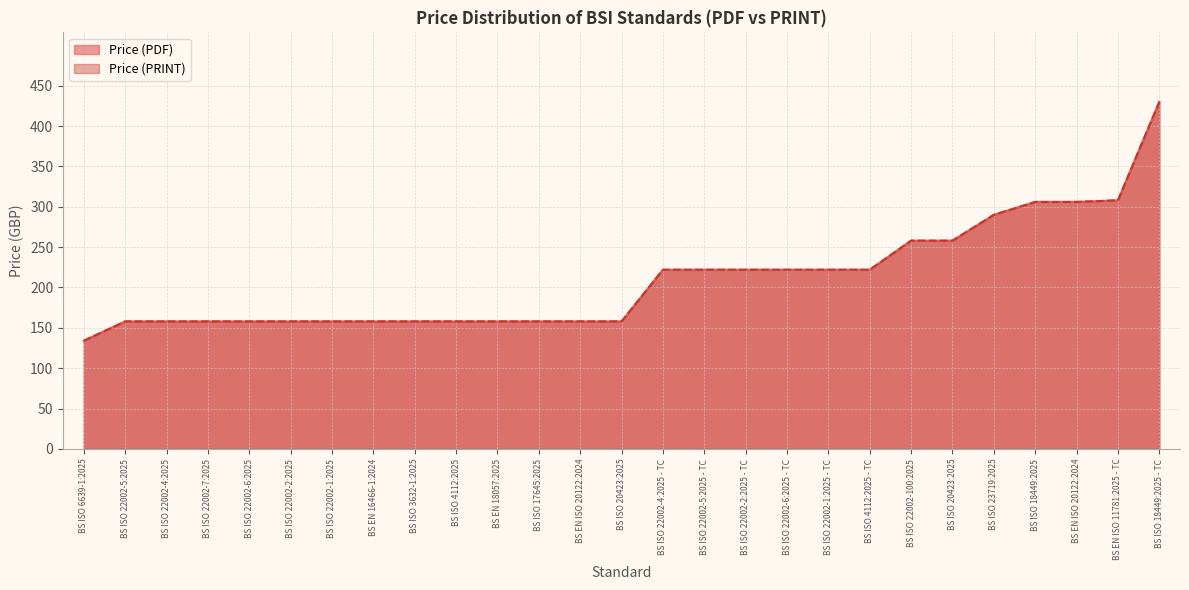

True or false: Price (PDF) and Price (PRINT) cross at least once.

False